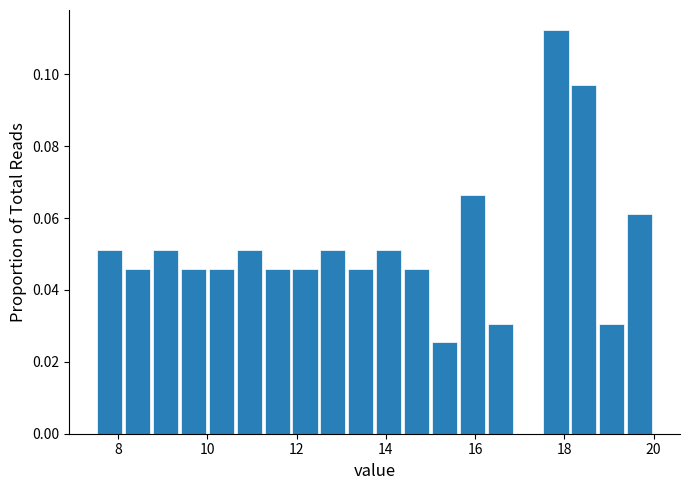

Around what value on the x-axis is the tallest bar? Give the approximate position of its centre, as read against the axis.

17.8